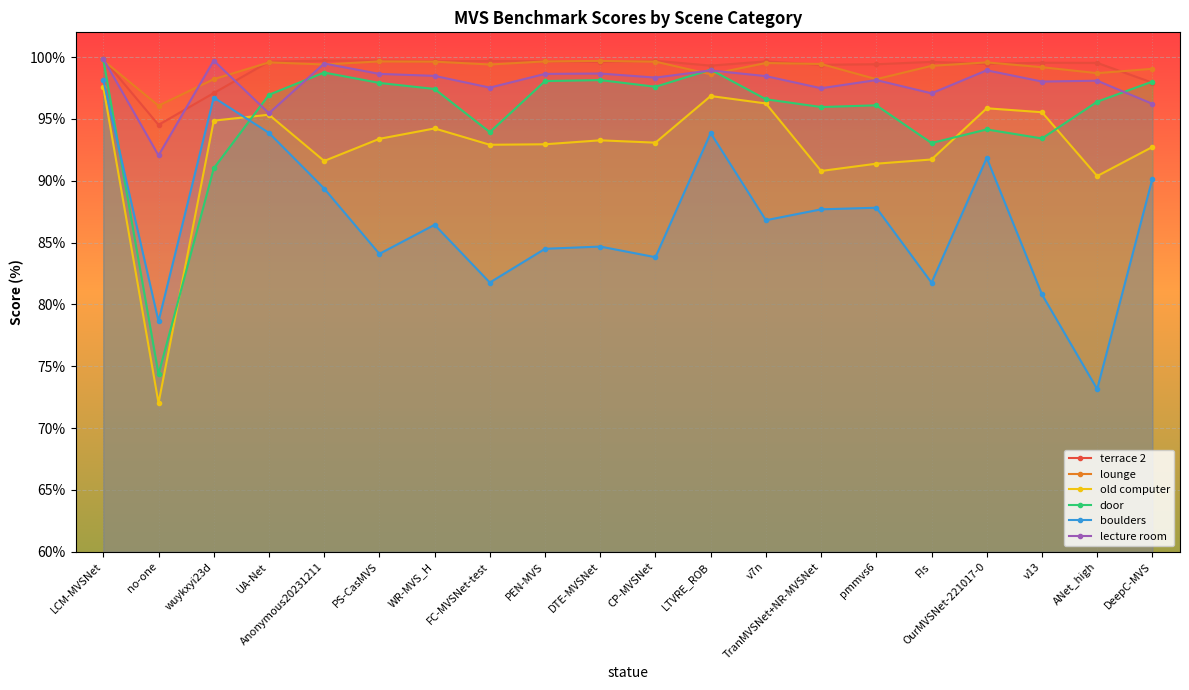

What is the difference between the second highest and second lowest values in the old computer series?

6.5